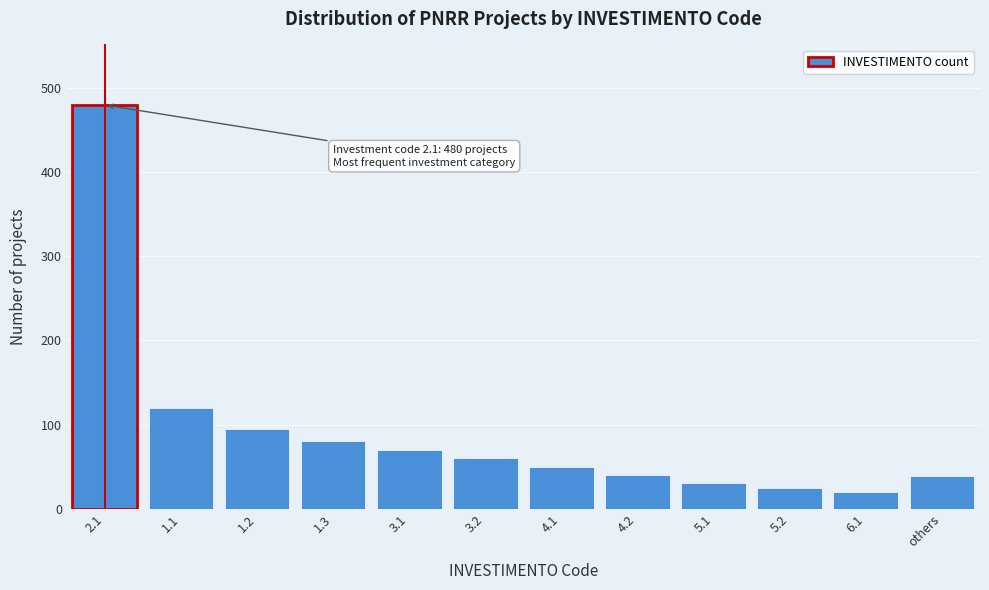

What is the value of the 1st bar from the left?

480